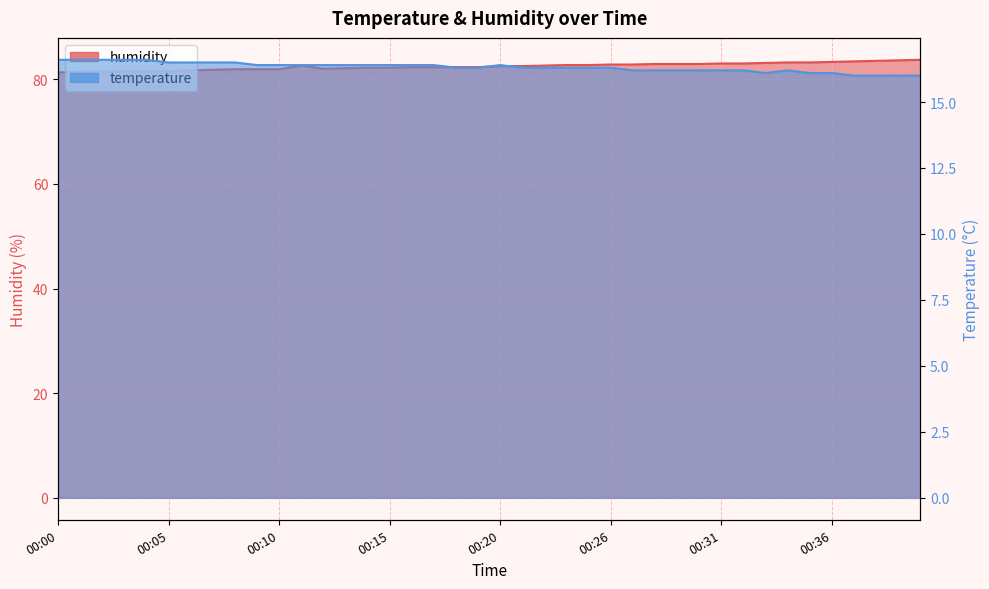

Between 00:01 and 00:30, which series saw the biggest shift?

humidity